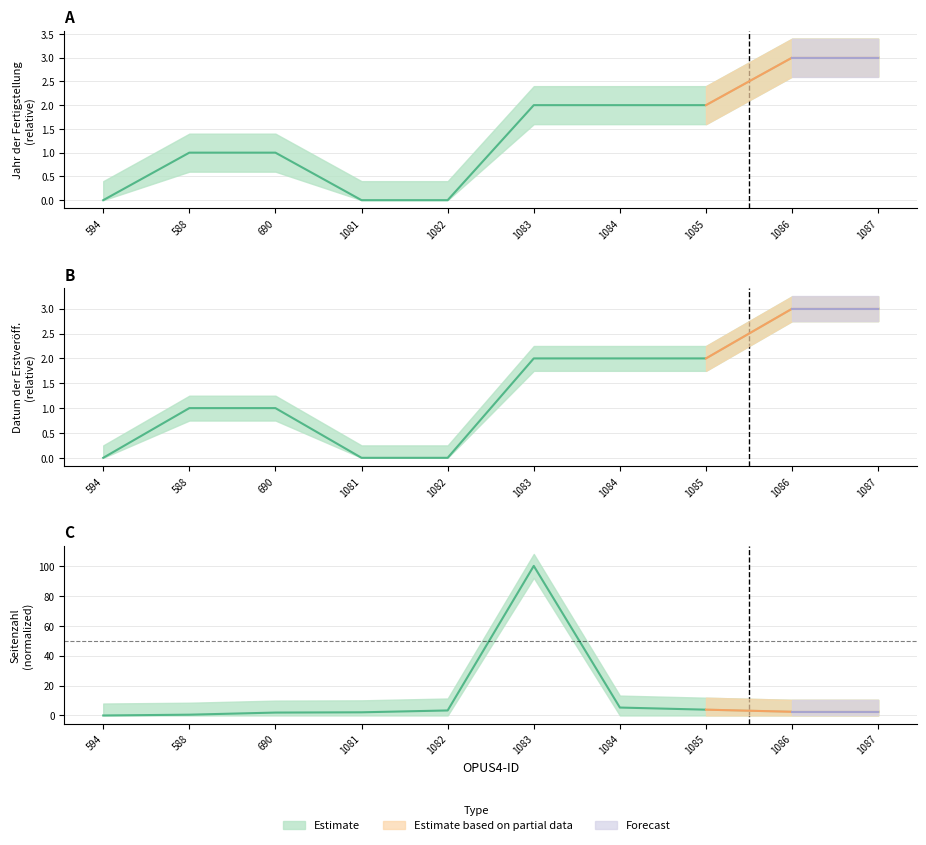

At which label is Seitenzahl closest to 50?

1084